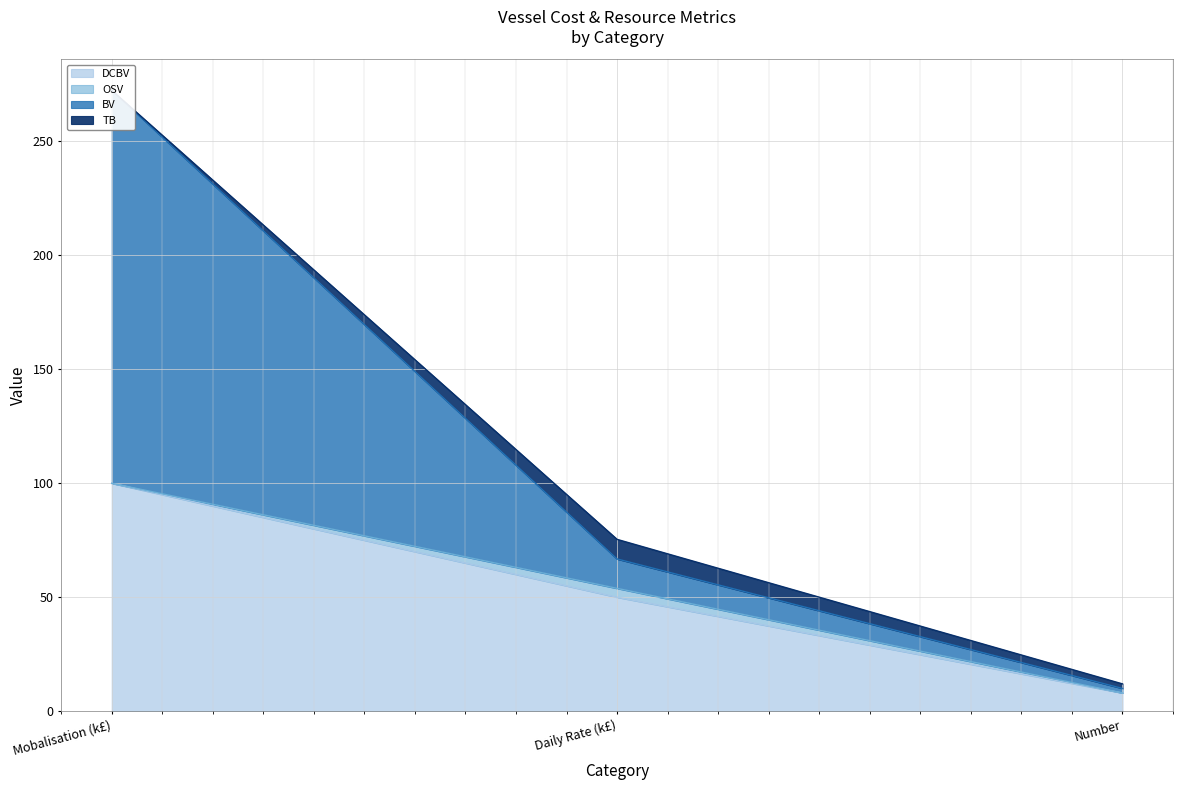

At which label does DCBV first exceed 50?

Mobalisation (k£)